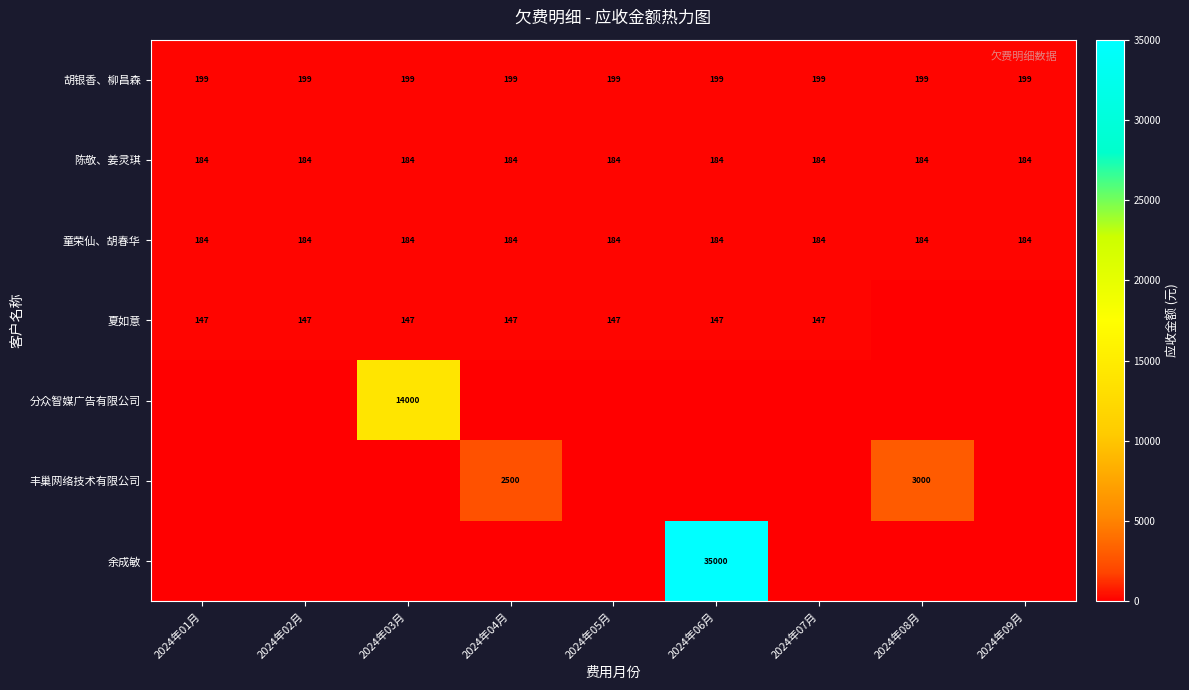

The 陈敬、姜灵琪 series shows 37 at 2024年04月. True or false?

False